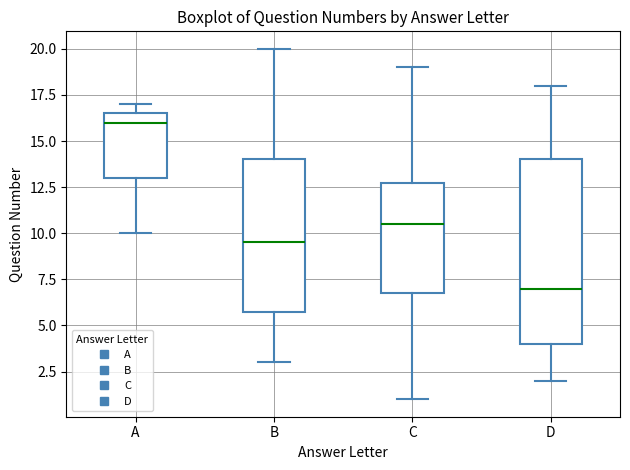

Where does the median line of the box for A sit on the y-axis? The values are not printed on the chart, so give them approximately, as read against the axis.

16.0